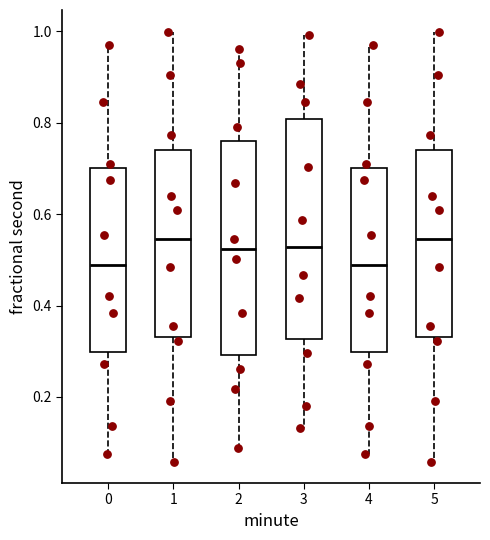

Reading left to right, transcribe this box plot: for each box, give where its median line is, the range the box spans, and where its two whiskers end, as read against the y-axis. The values are not printed on the chart, so give them approximately, as read against the axis.

0: median 0.48, box 0.30 to 0.70, whiskers 0.08 to 0.96
1: median 0.54, box 0.34 to 0.74, whiskers 0.06 to 1.00
2: median 0.52, box 0.30 to 0.76, whiskers 0.08 to 0.96
3: median 0.52, box 0.32 to 0.80, whiskers 0.14 to 1.00
4: median 0.48, box 0.30 to 0.70, whiskers 0.08 to 0.96
5: median 0.54, box 0.34 to 0.74, whiskers 0.06 to 1.00